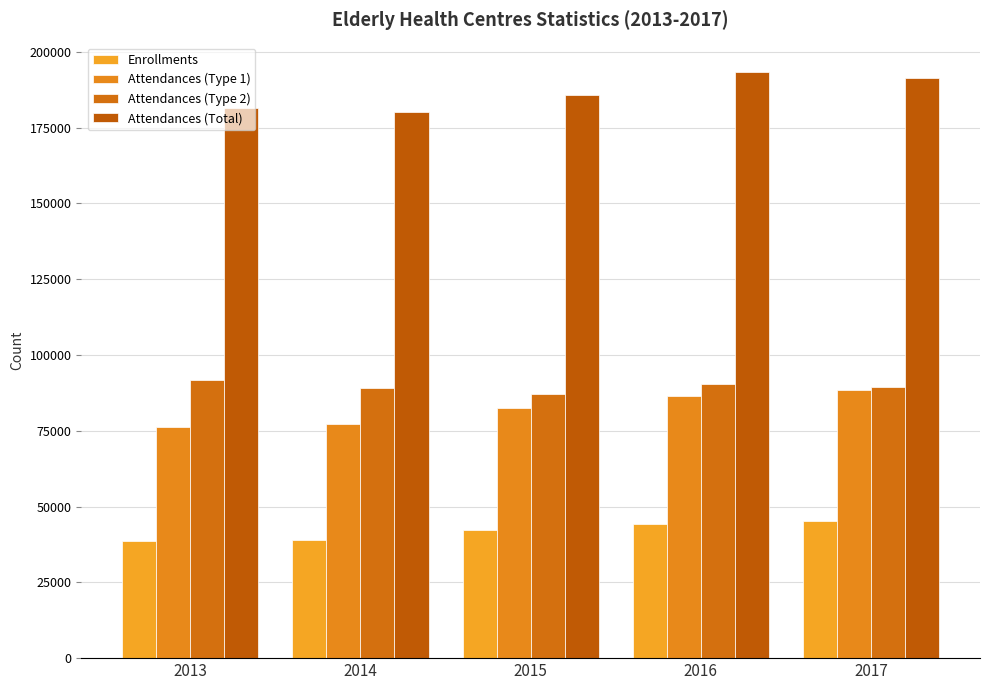

What is the sum of the Attendances (Type 1) values at 2014 and 2015?

159667